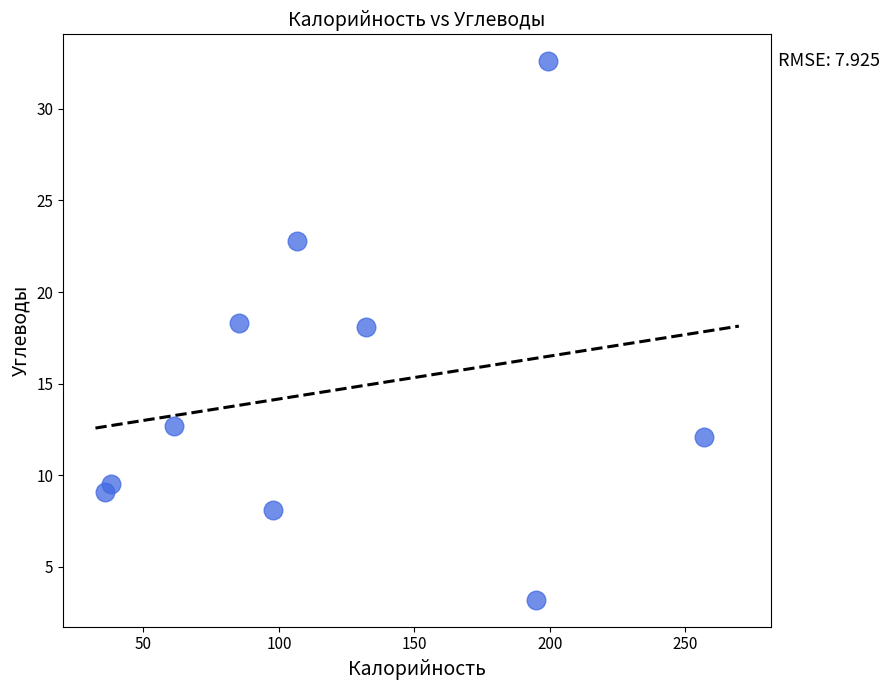

What is the range of Y values (max minus min)?

29.4